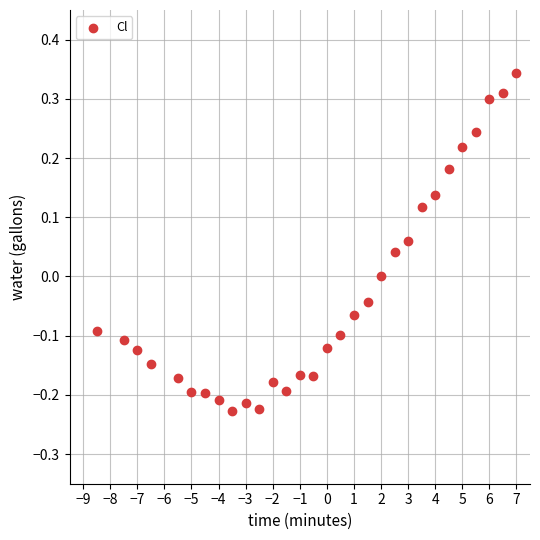

What is the range of X values (max minus min)?

15.5